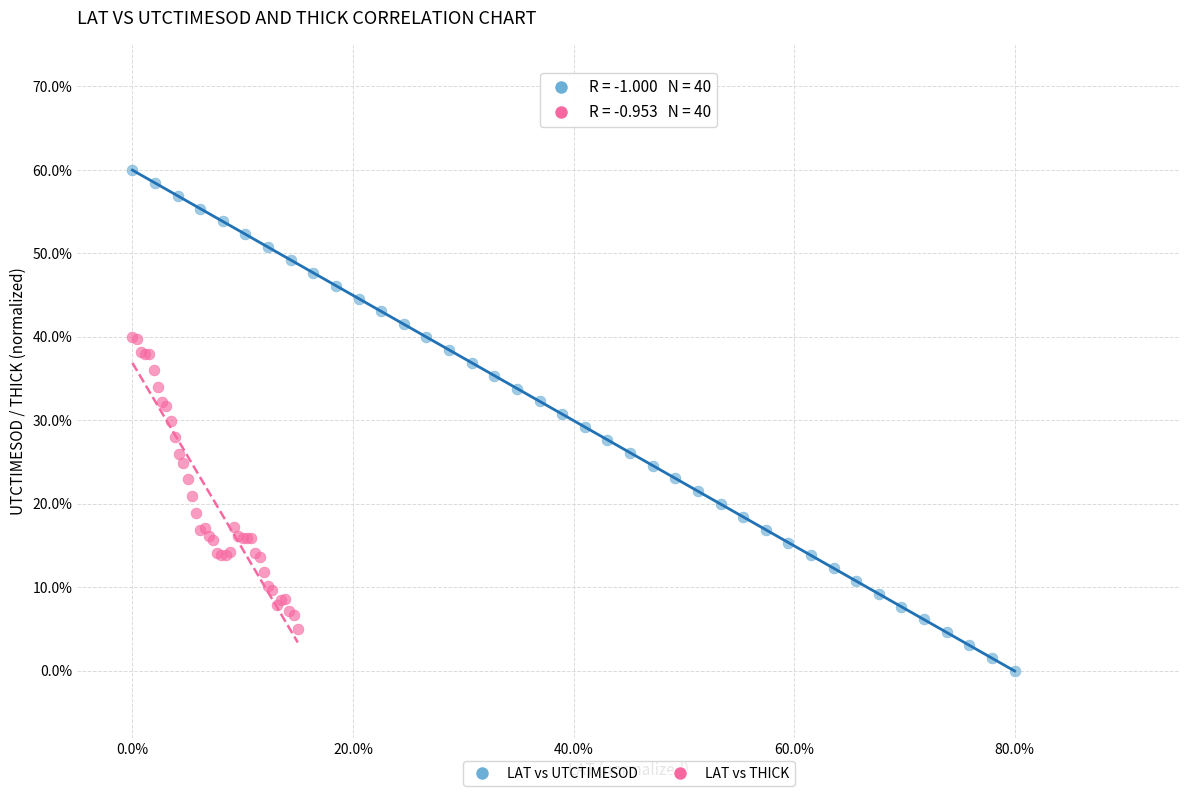

What are all the series names shown in the legend?

LAT vs UTCTIMESOD, LAT vs THICK